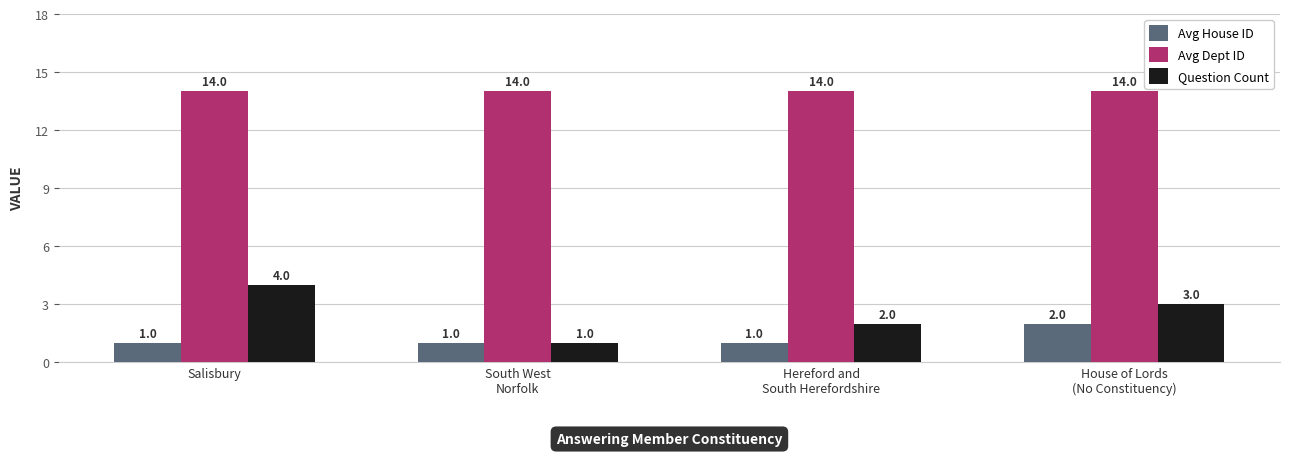

Rank the categories by Question Count value from lowest to highest.

South West
Norfolk, Hereford and
South Herefordshire, House of Lords
(No Constituency), Salisbury